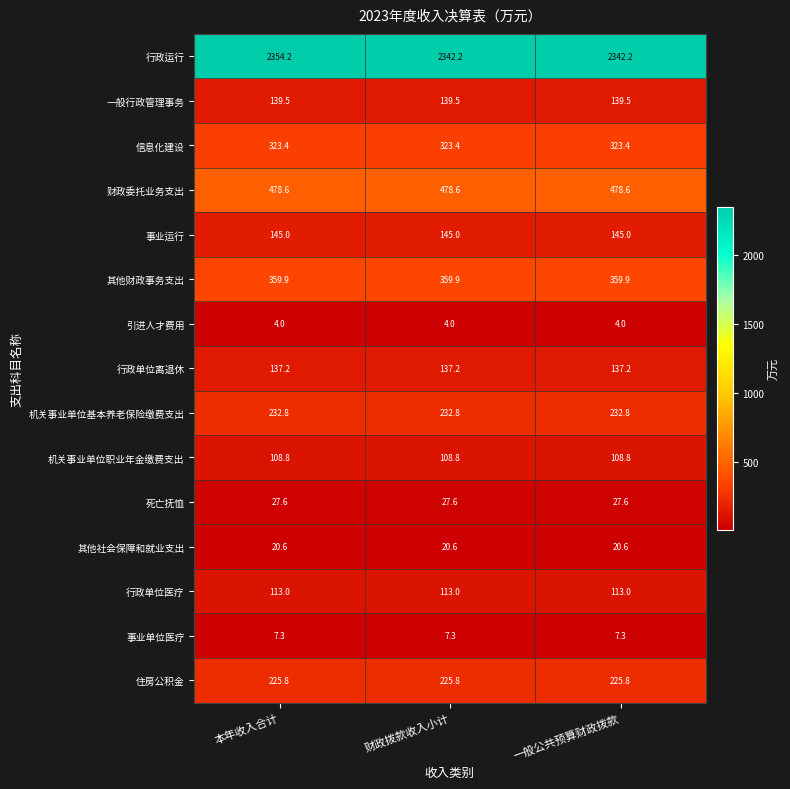

What is the spread (max minus min) of values at 本年收入合计?

2350.2